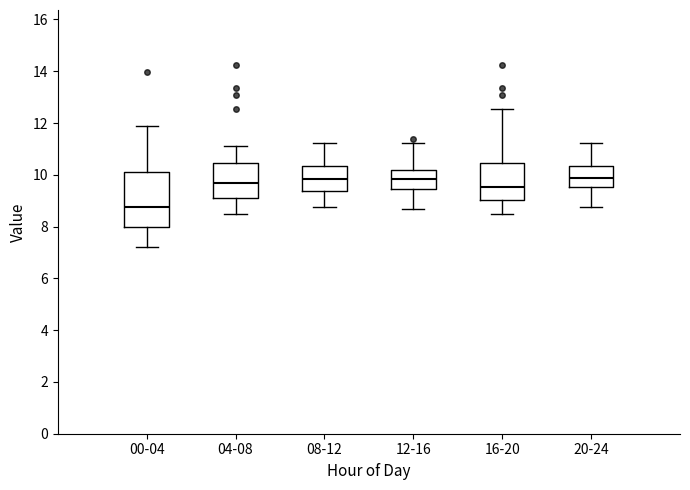

Which box's median line is the lowest?

00-04